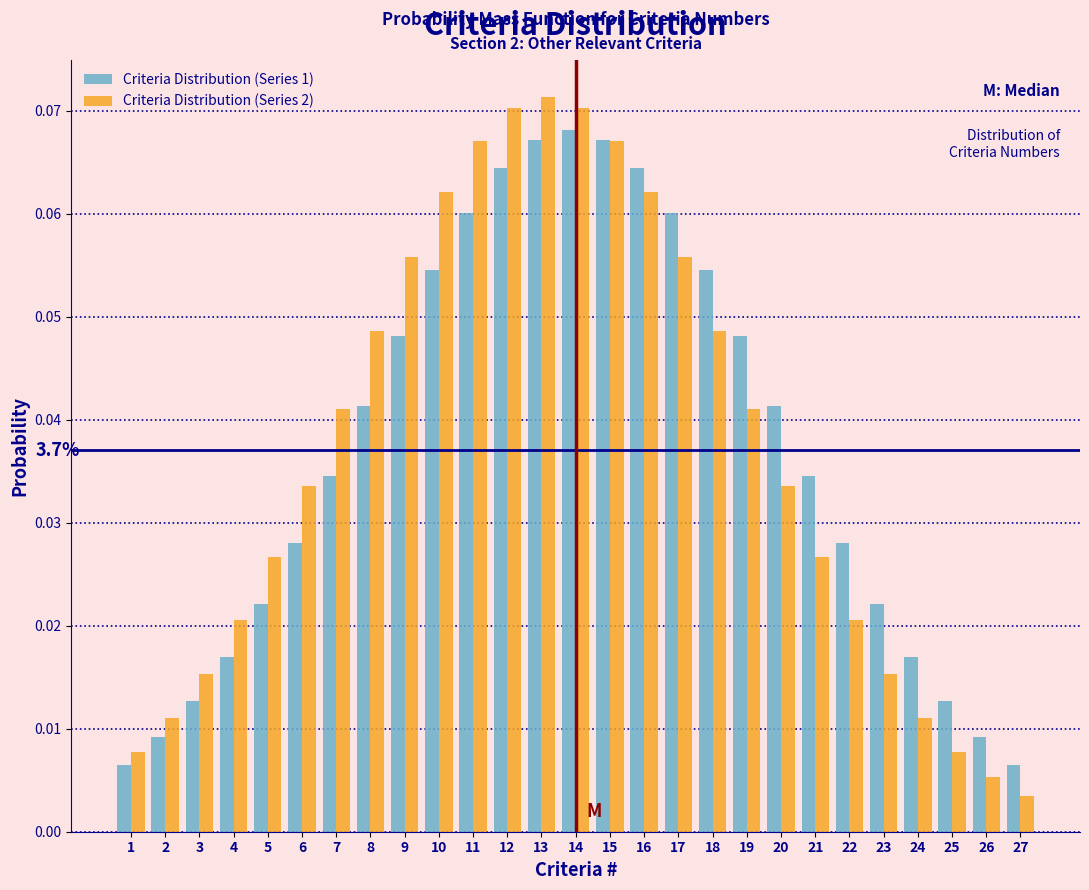

Which series changed the most between 18 and 22?

Criteria Distribution (Series 2)